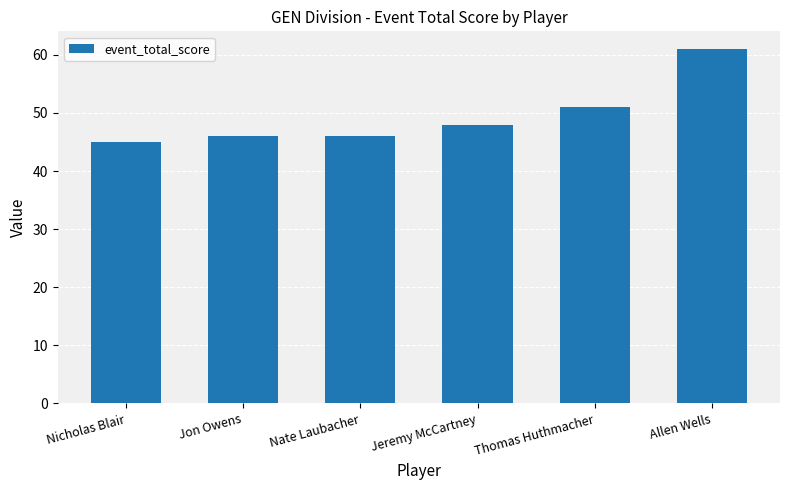

What is the minimum value shown in the chart?

45